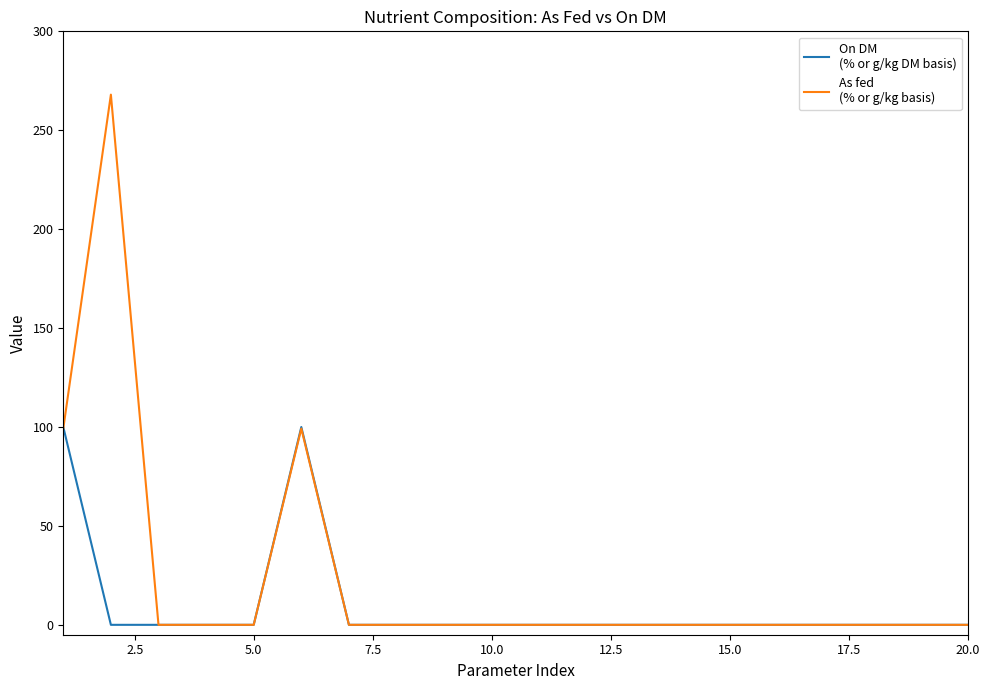

What is the greatest value displayed?

268.0